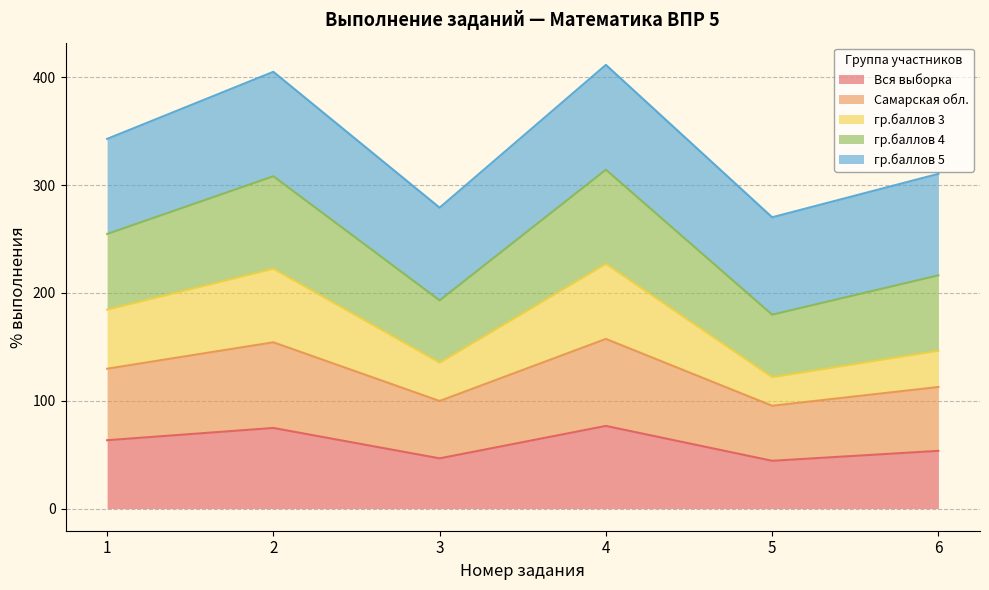

What is the total value across all series at 2?

405.3